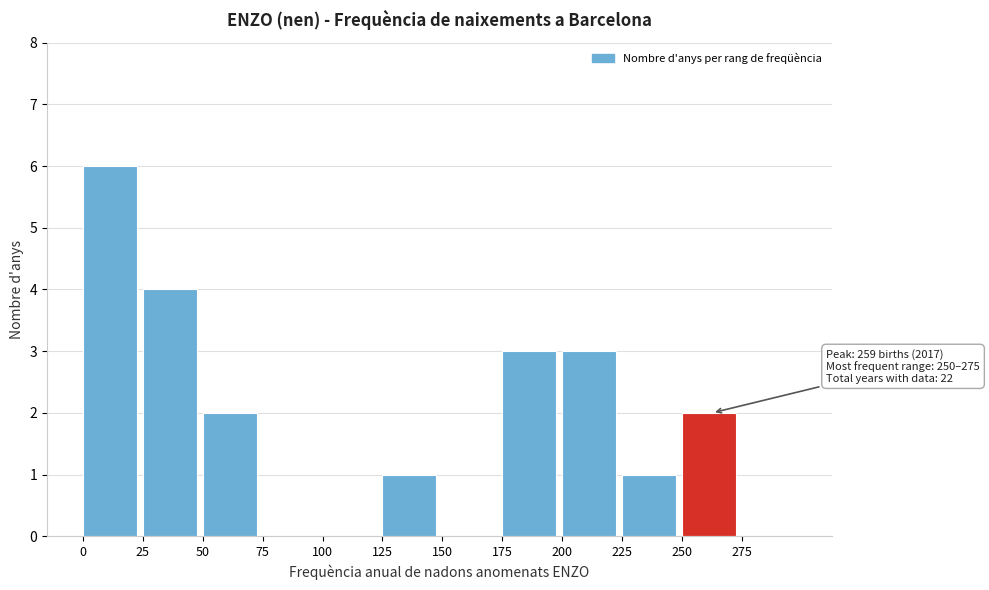

Over which range of the x-axis is the bar tallest?

0 to 25